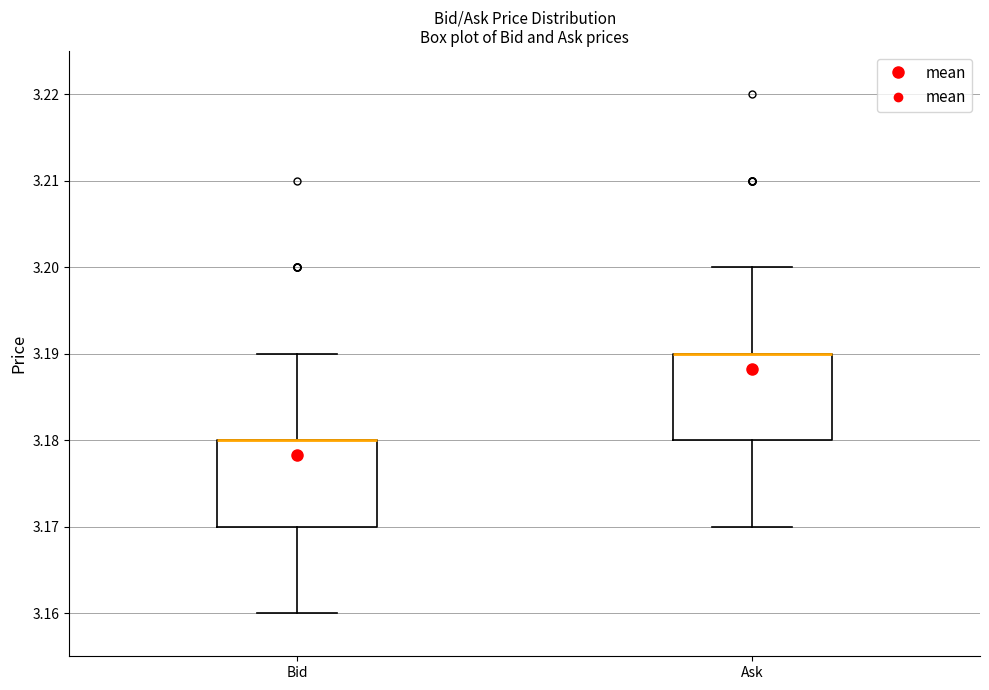

Reading left to right, read every box against the y-axis: the position of its median line, the range the box covers, and the ends of its whiskers. The values are not printed on the chart, so give them approximately, as read against the axis.

Bid: median 3.18 (drawn on the box's upper edge), box 3.17 to 3.18, whiskers 3.16 to 3.19
Ask: median 3.19 (drawn on the box's upper edge), box 3.18 to 3.19, whiskers 3.17 to 3.20